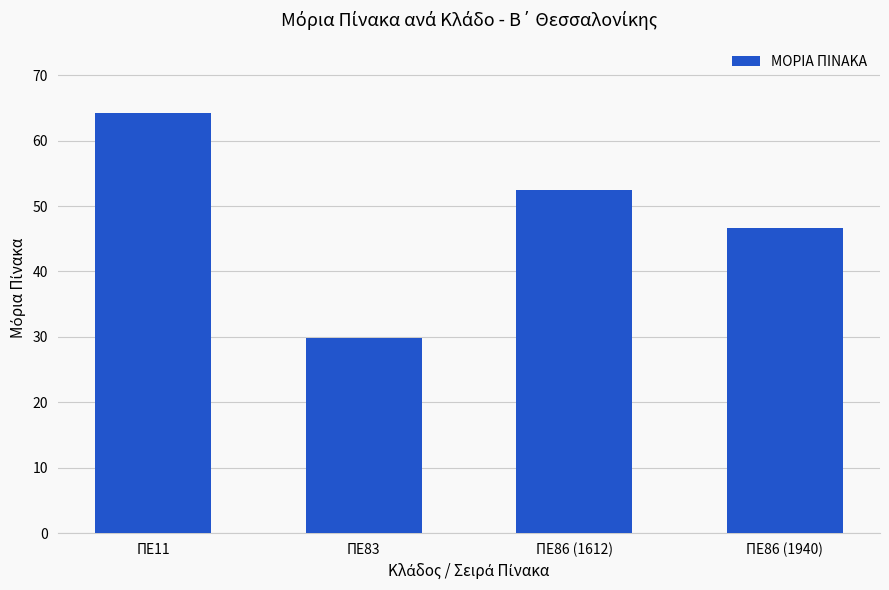

What is the label of the 3rd bar from the left?

ΠΕ86 (1612)